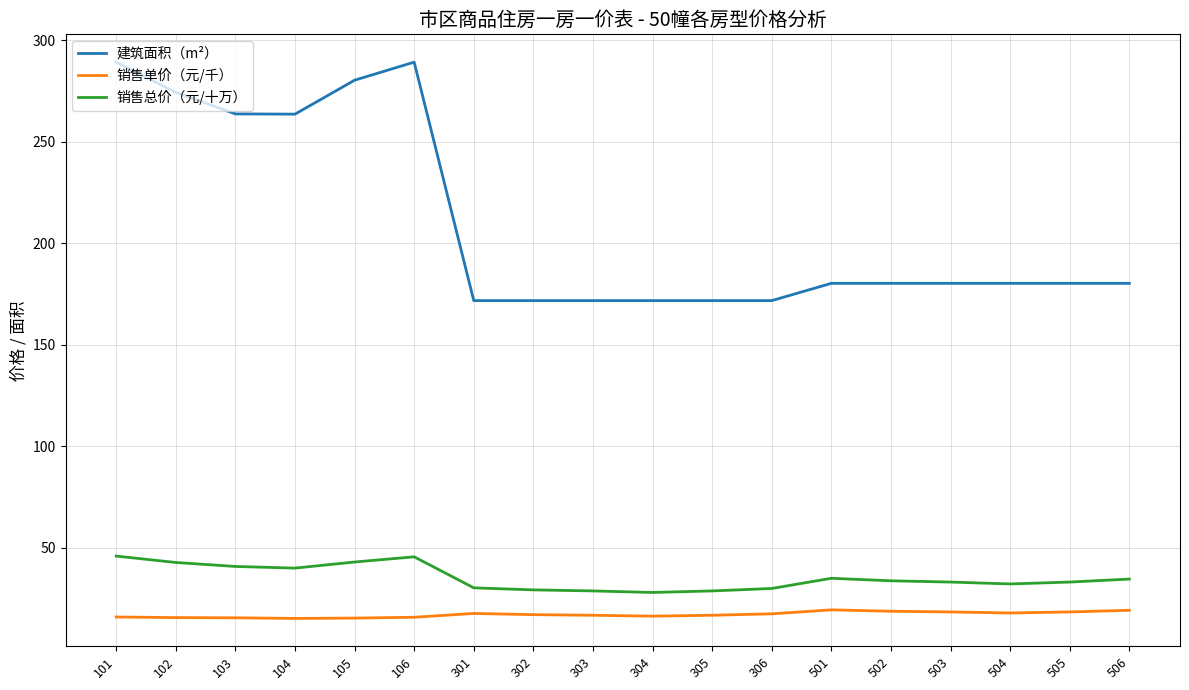

True or false: 销售总价（元/十万） has a value of 72.6 at 105.

False